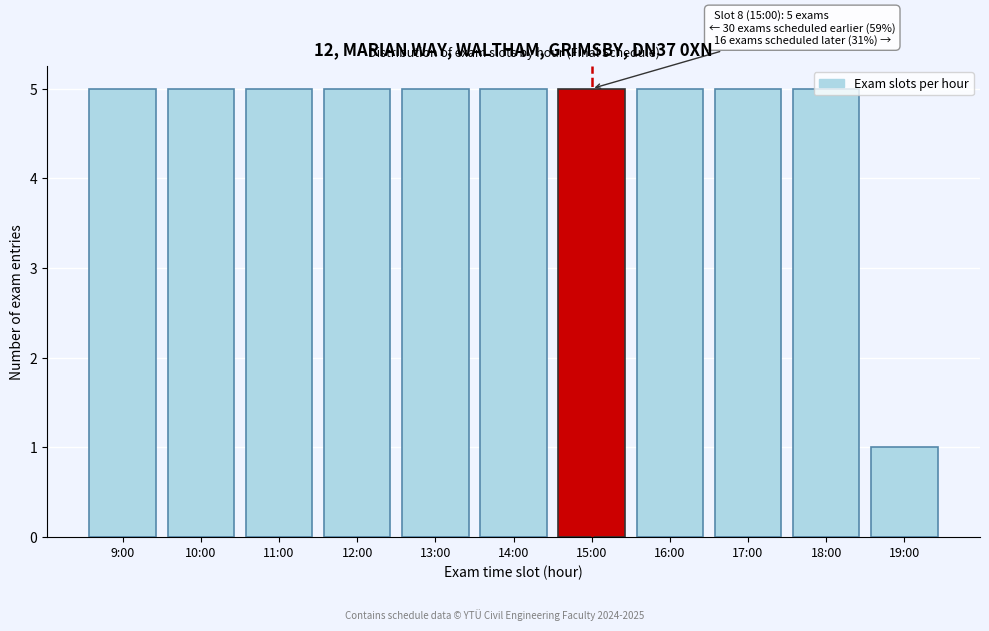

Which category has the lowest value across all series?

19:00